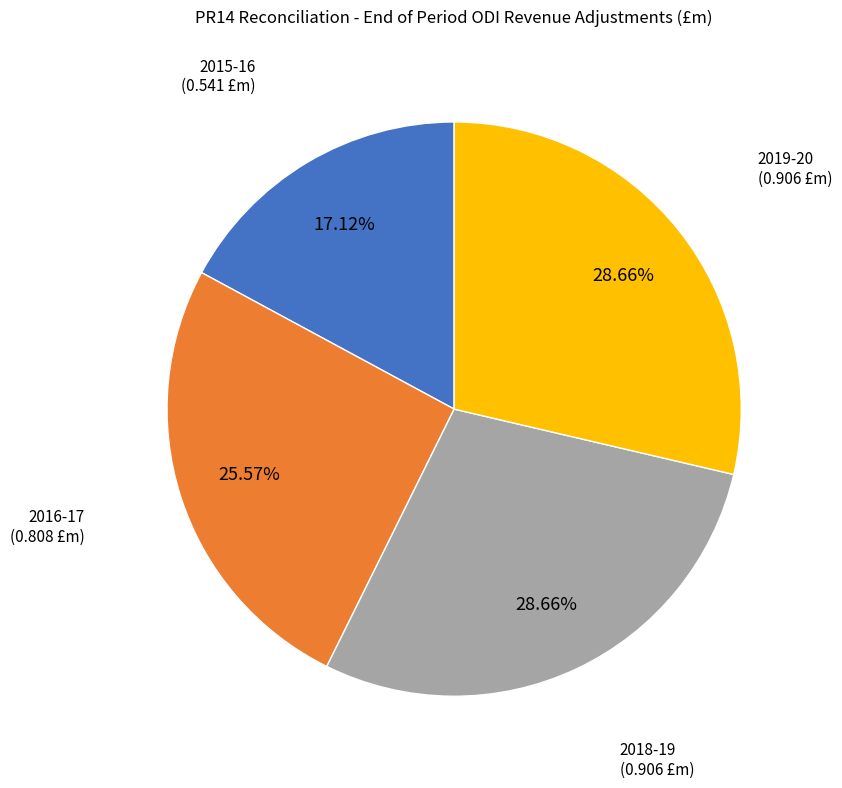

Between 2019-20 and 2015-16, which is larger?

2019-20